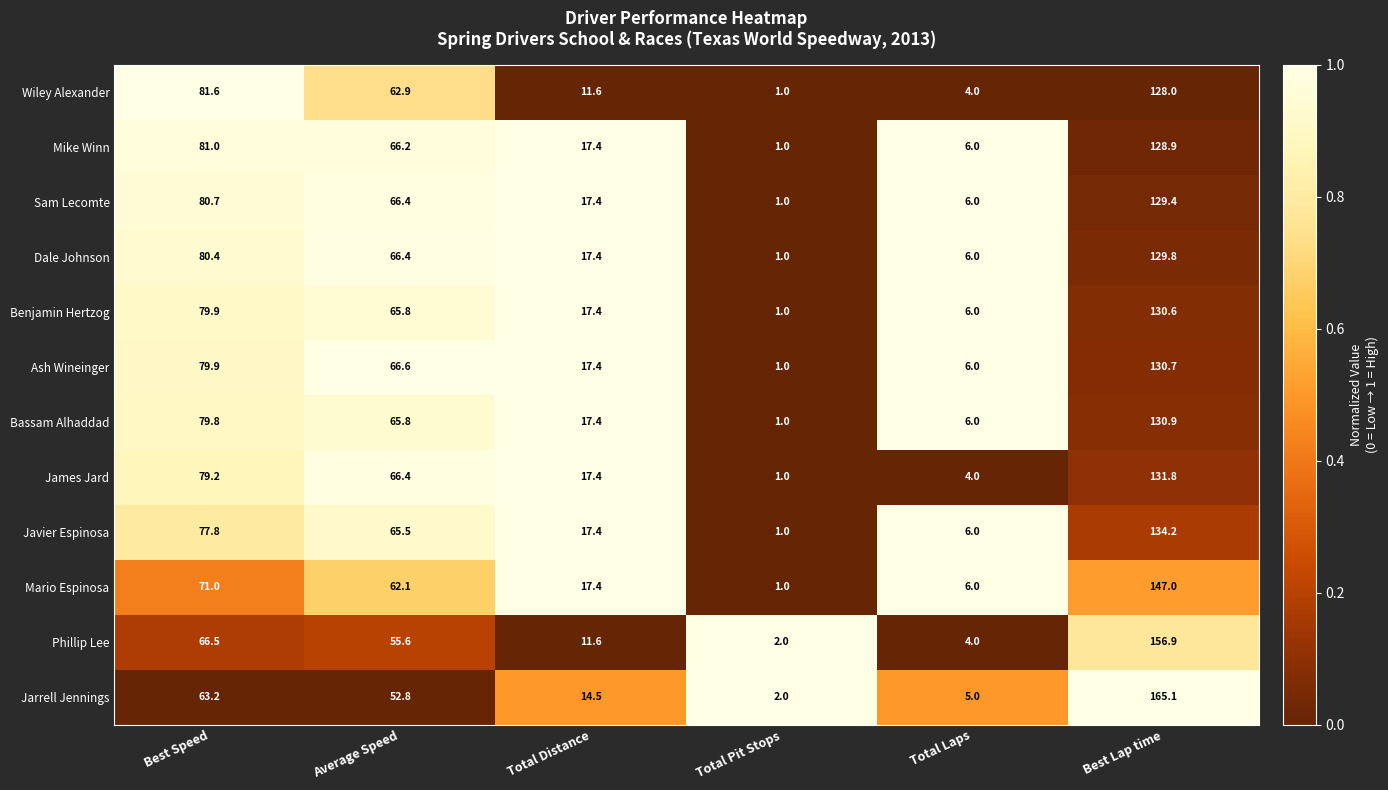

What is the sum of all Javier Espinosa values?

301.9